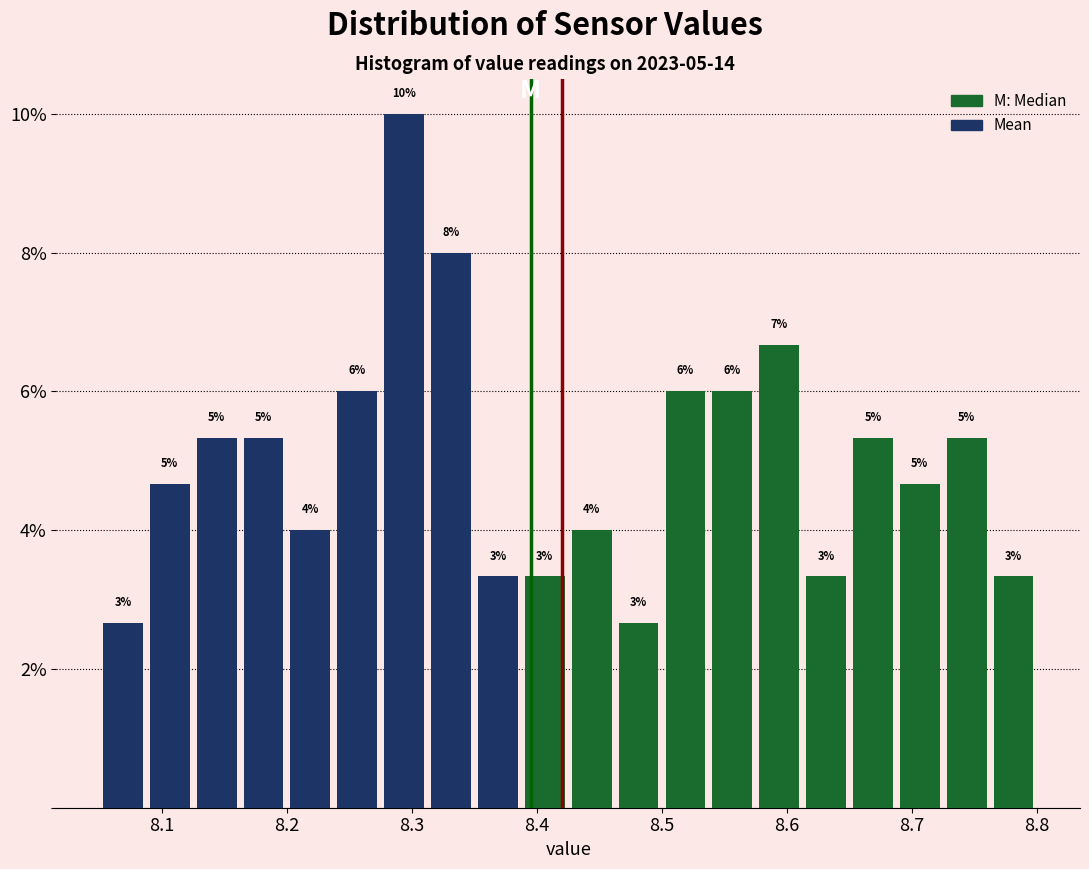

Around what value on the x-axis is the tallest bar? Give the approximate position of its centre, as read against the axis.

8.29